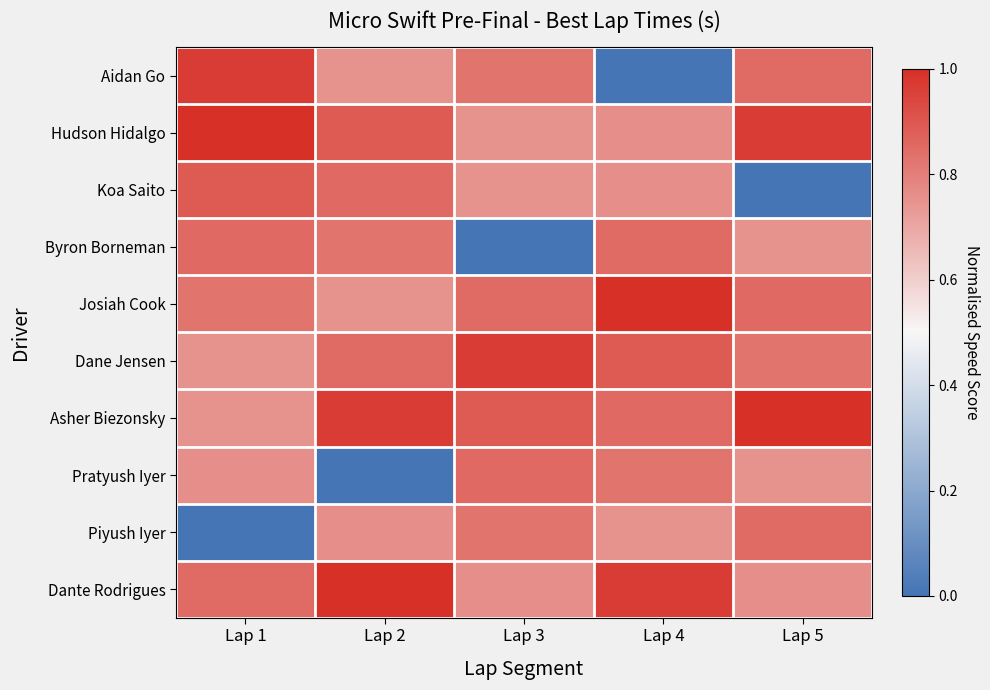

Which category has the lowest value across all series?

Lap 4